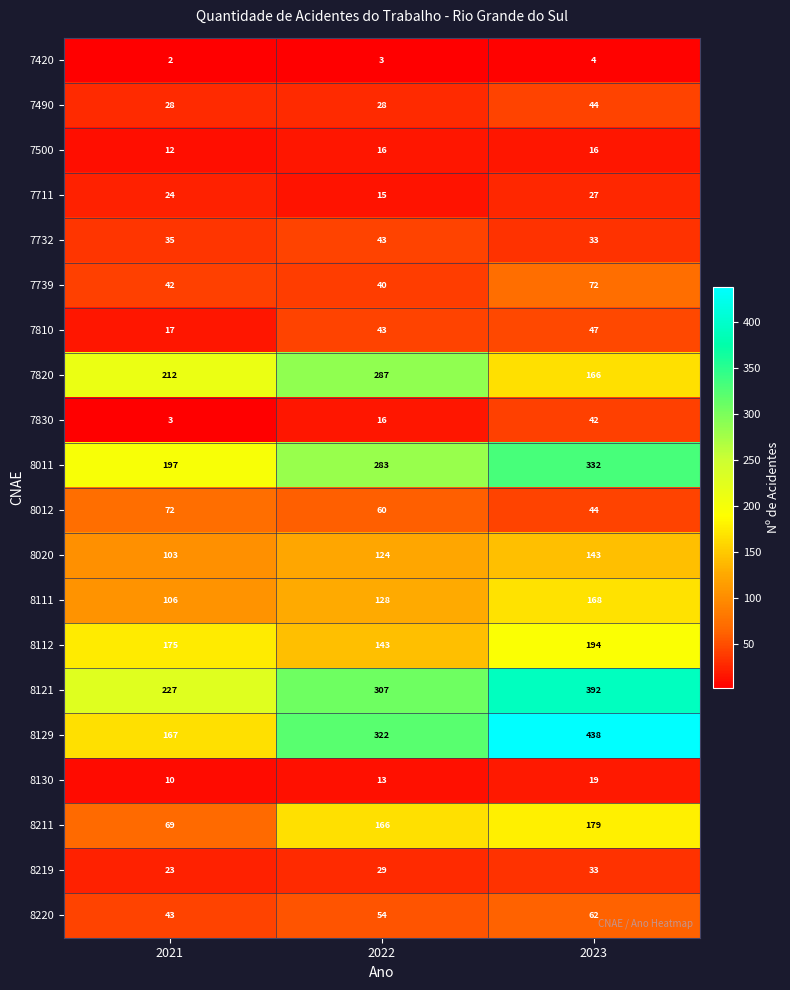

Which category has the highest value across all series?

2023